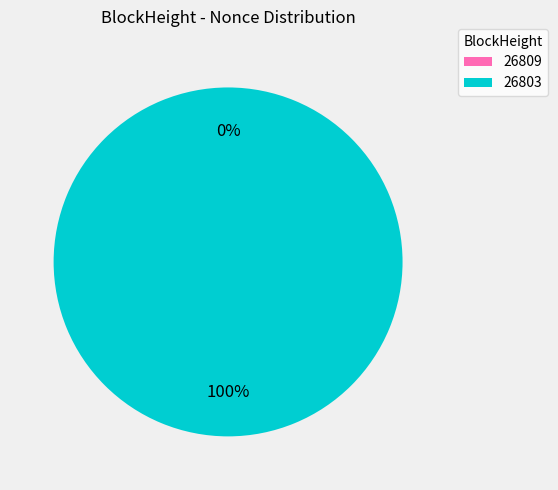

The 26803 slice represents 100% of the pie. True or false?

True